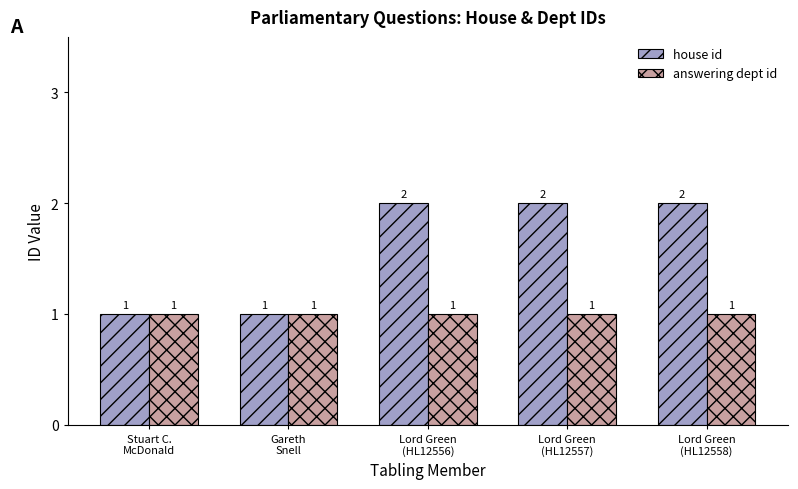

The answering dept id series shows 2 at Lord Green
(HL12556). True or false?

False